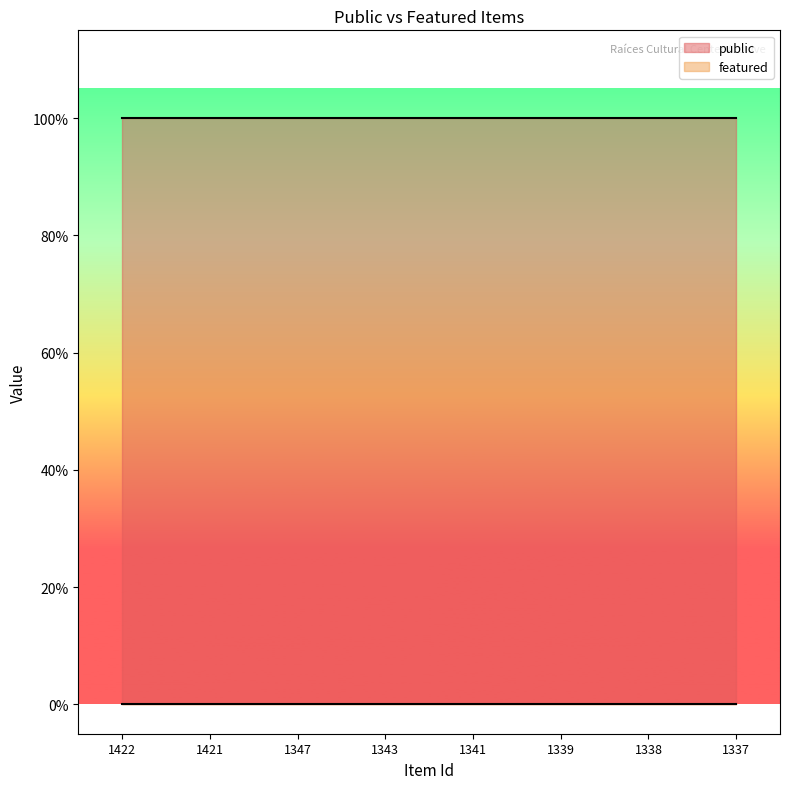

True or false: featured and public cross at least once.

False